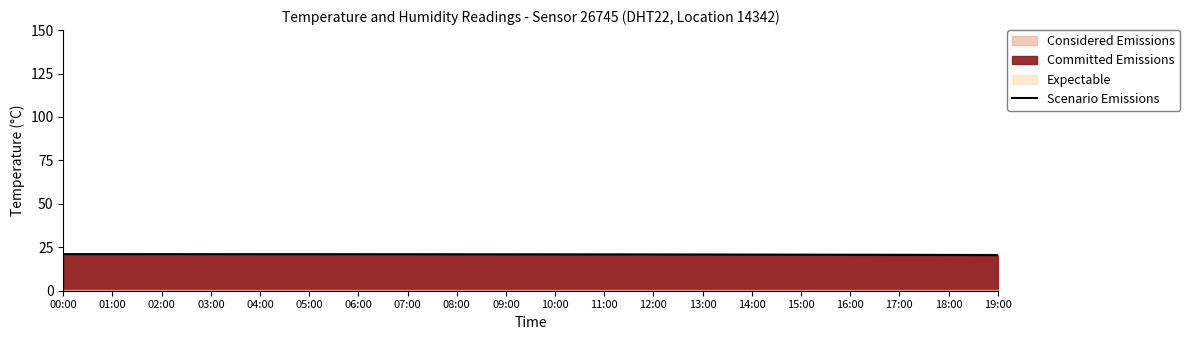

What is the minimum value shown in the chart?

20.5